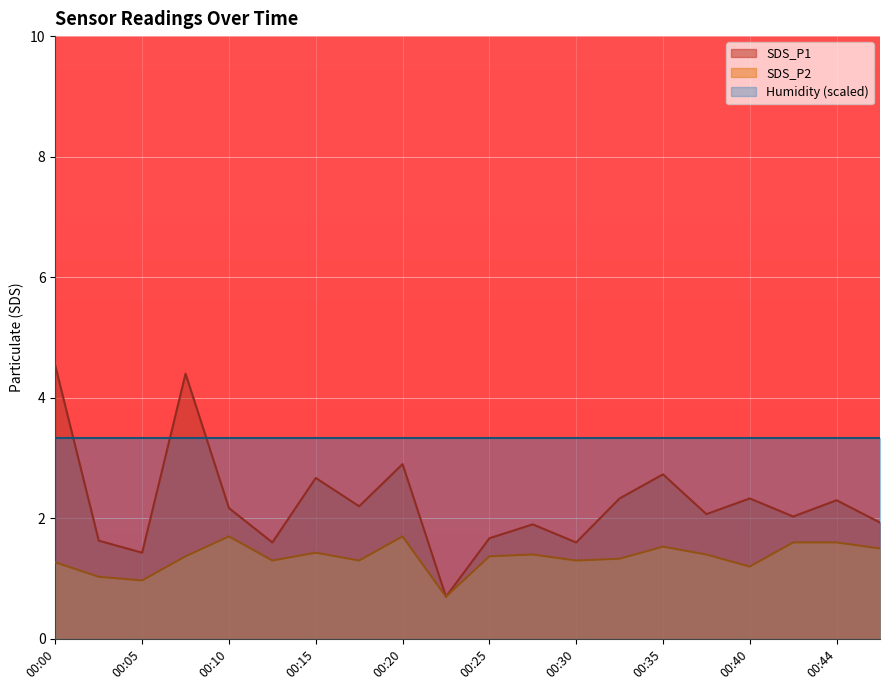

At which category is the sum across all series the highest?

00:00